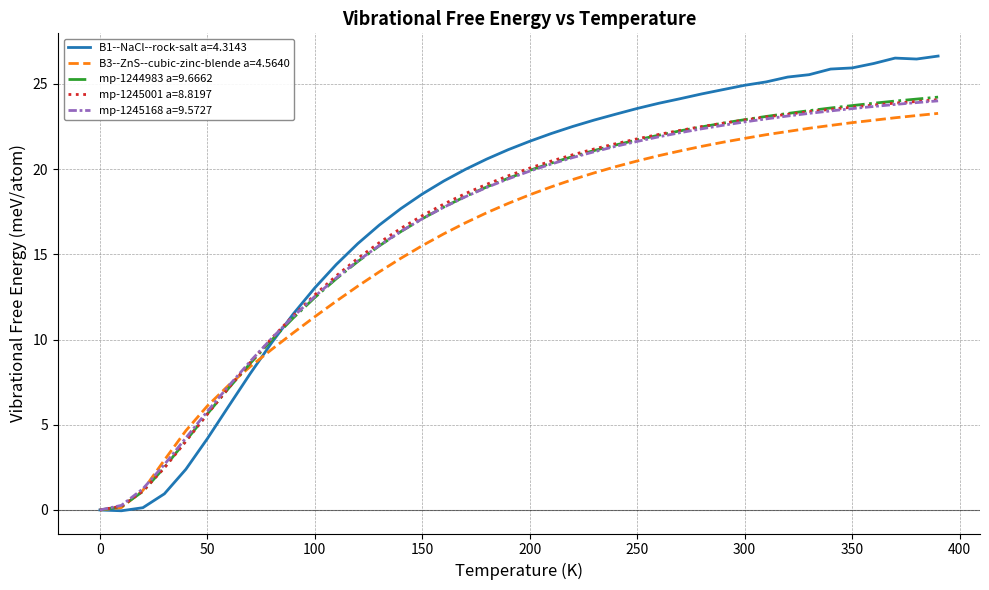

What is the maximum value for mp-1245001 a=8.8197?

24.1